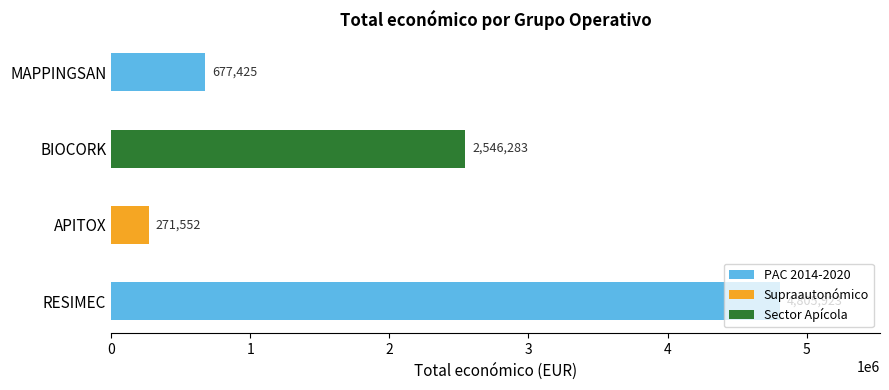

What value does the data have at BIOCORK, to the nearest 50?

2546300